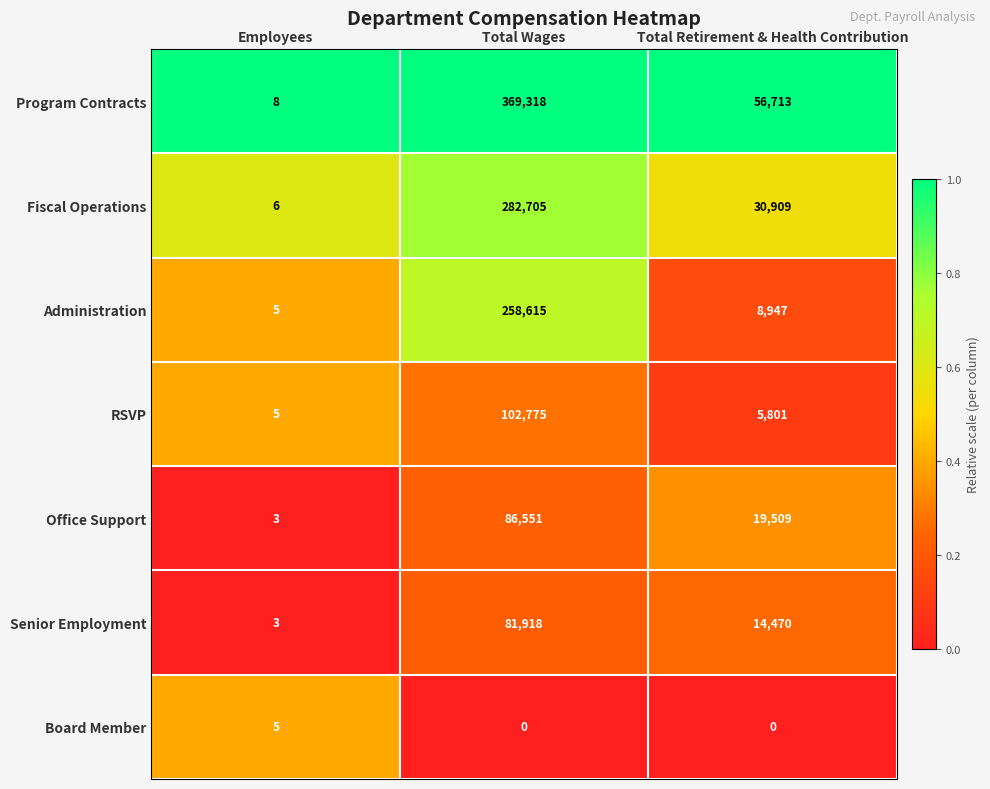

How many Fiscal Operations values are between 6 and 282705?

3